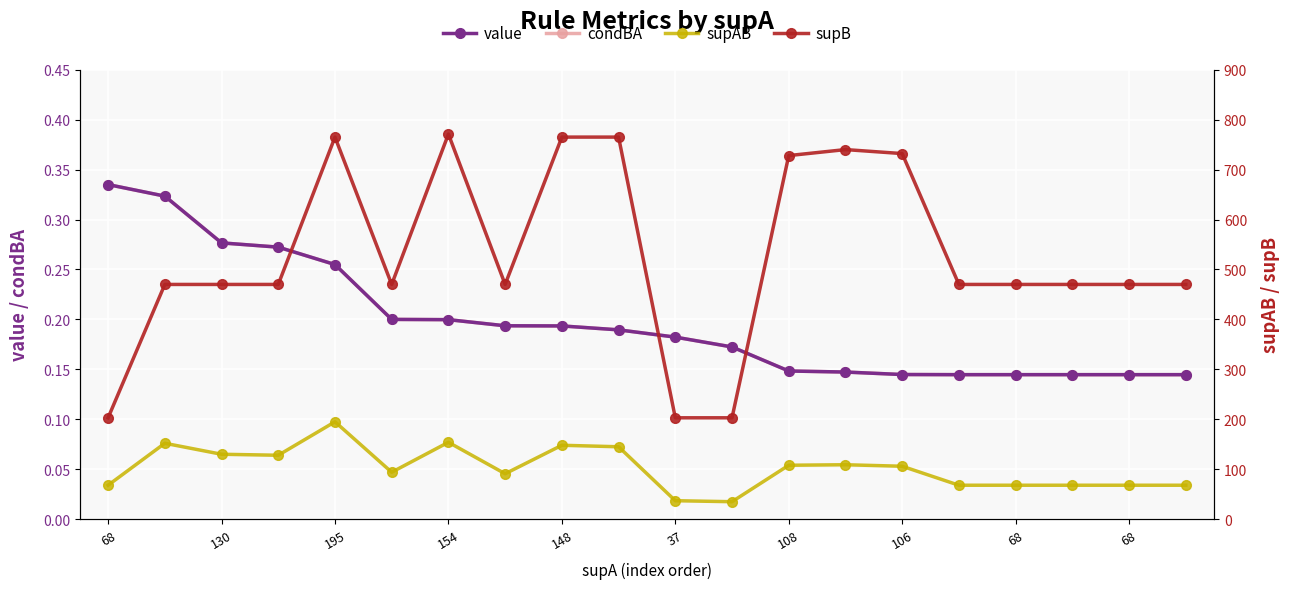

Between 68 and 108, which series saw the biggest shift?

supB